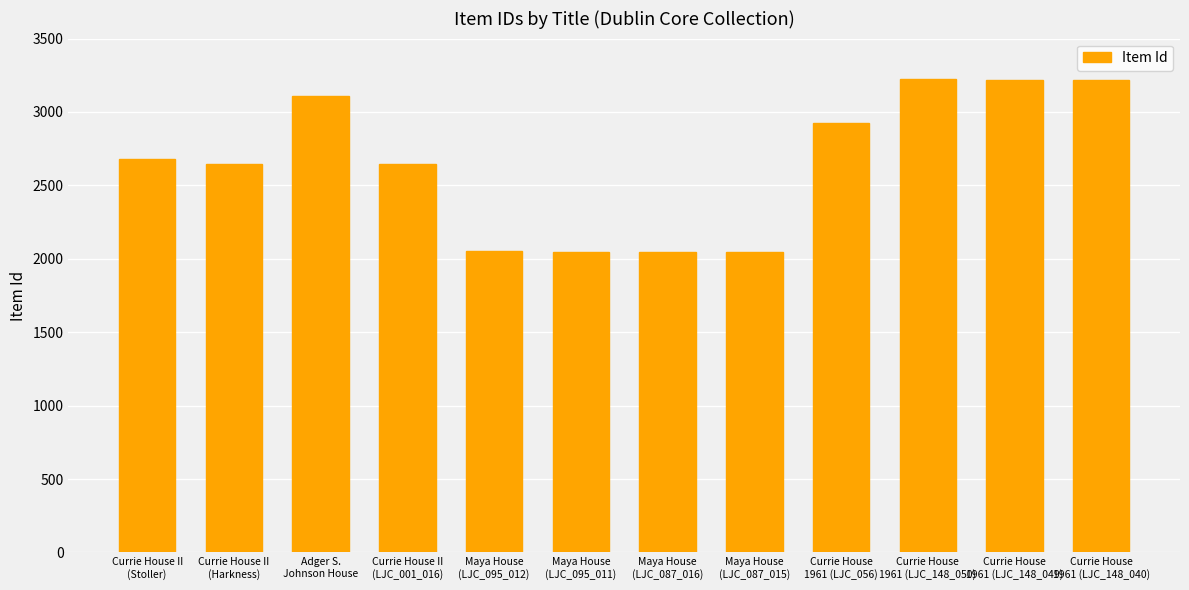

What is the ratio of the value at Currie House
1961 (LJC_056) to the value at Adger S.
Johnson House?

0.9